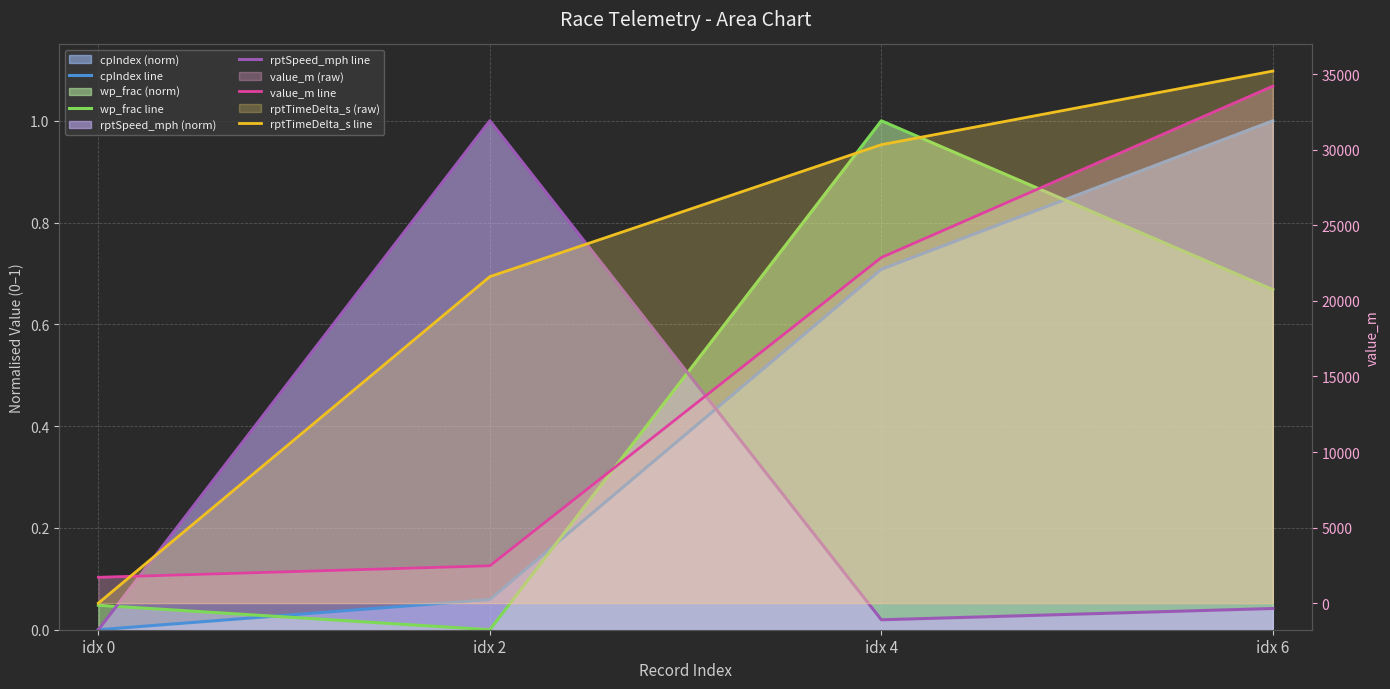

Which category has the lowest value across all series?

idx 0